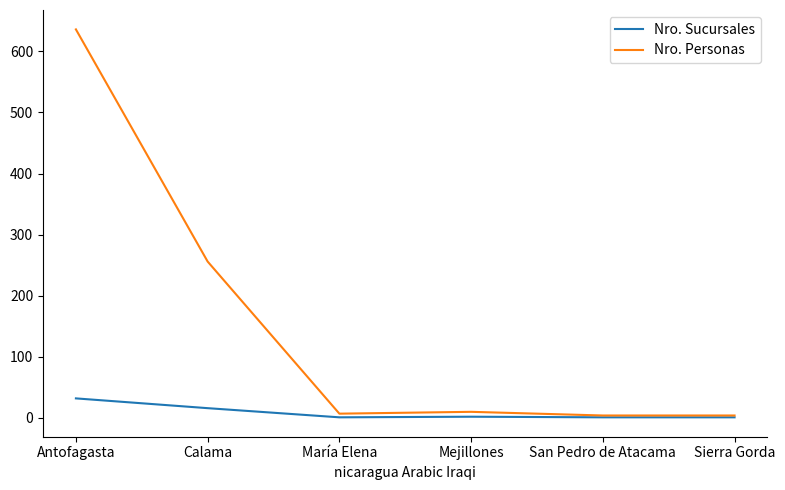

At which category does Nro. Personas reach its first local peak?

Mejillones